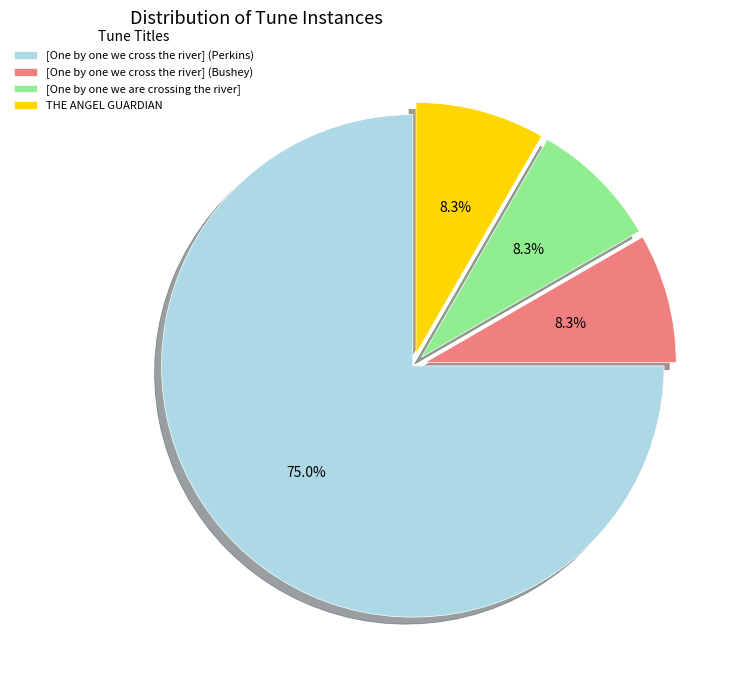

Between [One by one we are crossing the river] and [One by one we cross the river] (Perkins), which is larger?

[One by one we cross the river] (Perkins)